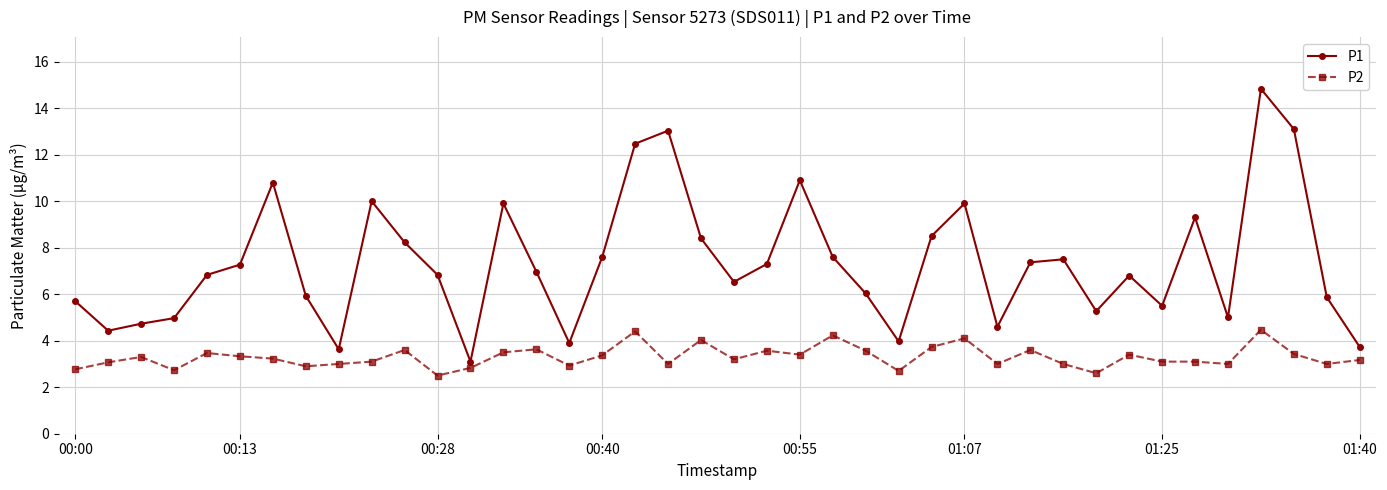

Which series has the largest total across all categories?

P1